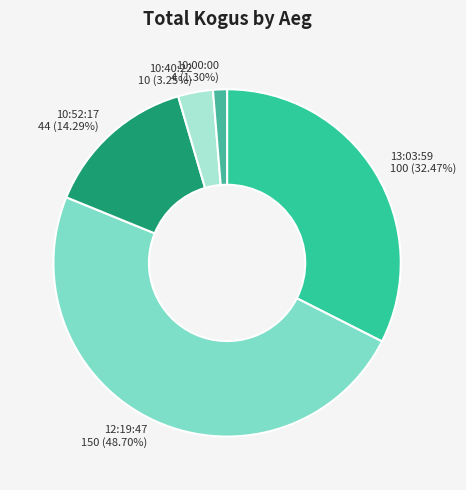

Between 10:00:00 4 (1.30%) and 10:40:22 10 (3.25%), which is larger?

10:40:22 10 (3.25%)